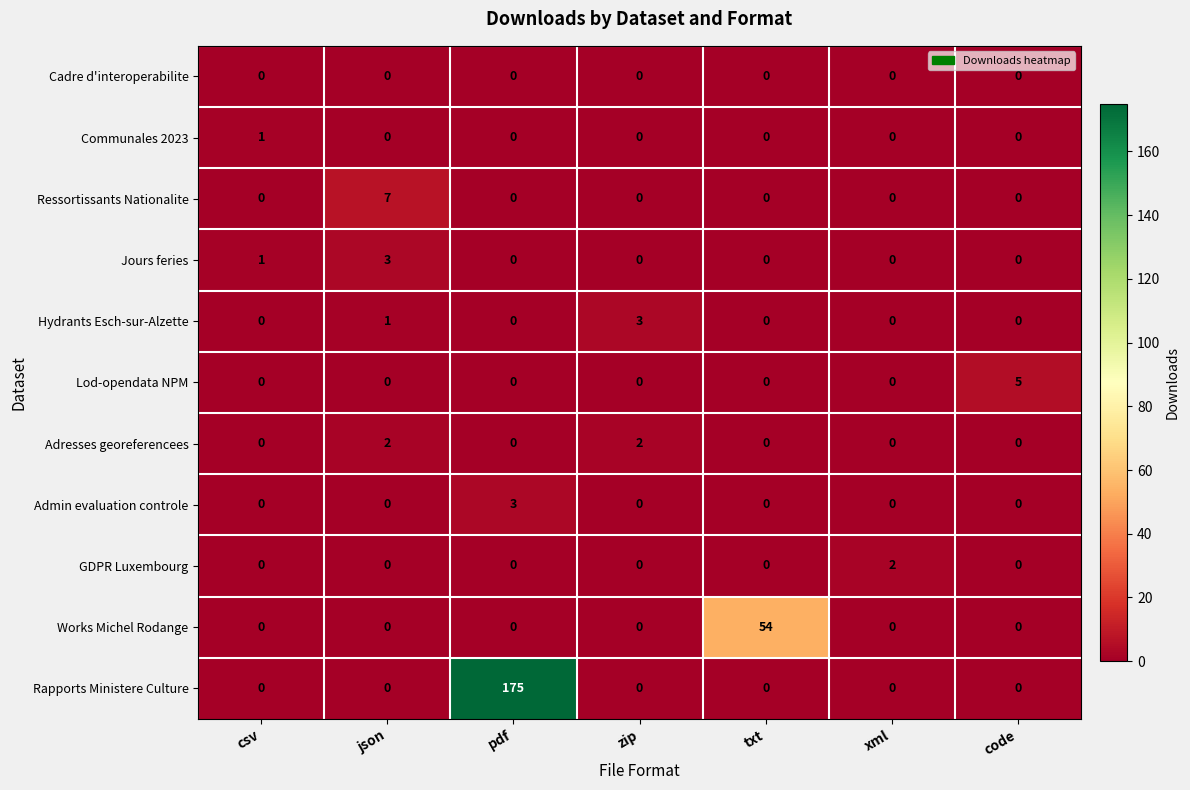

What is the maximum value shown in the chart?

175